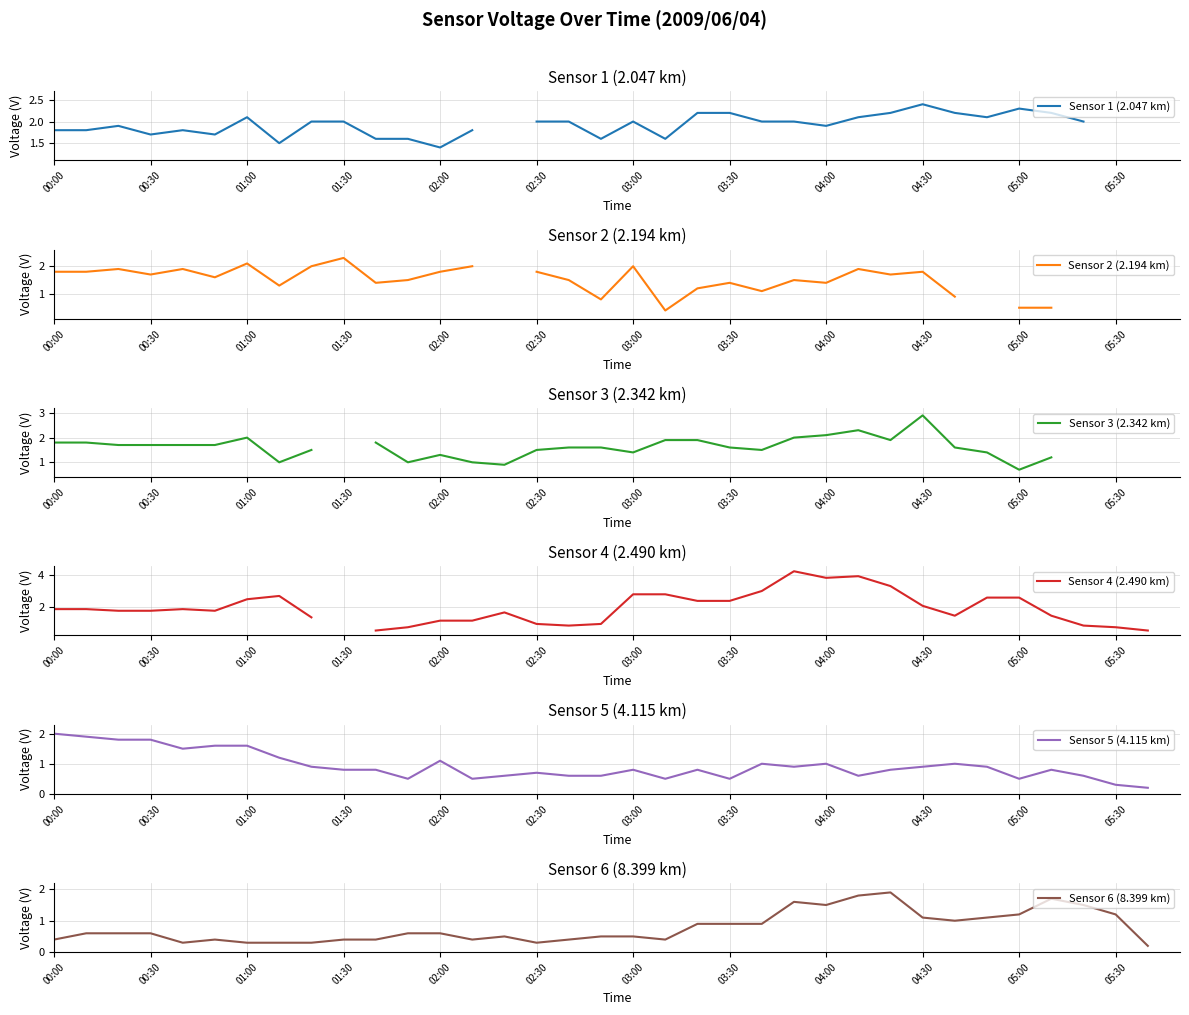

What is the maximum value shown in the chart?

4.2